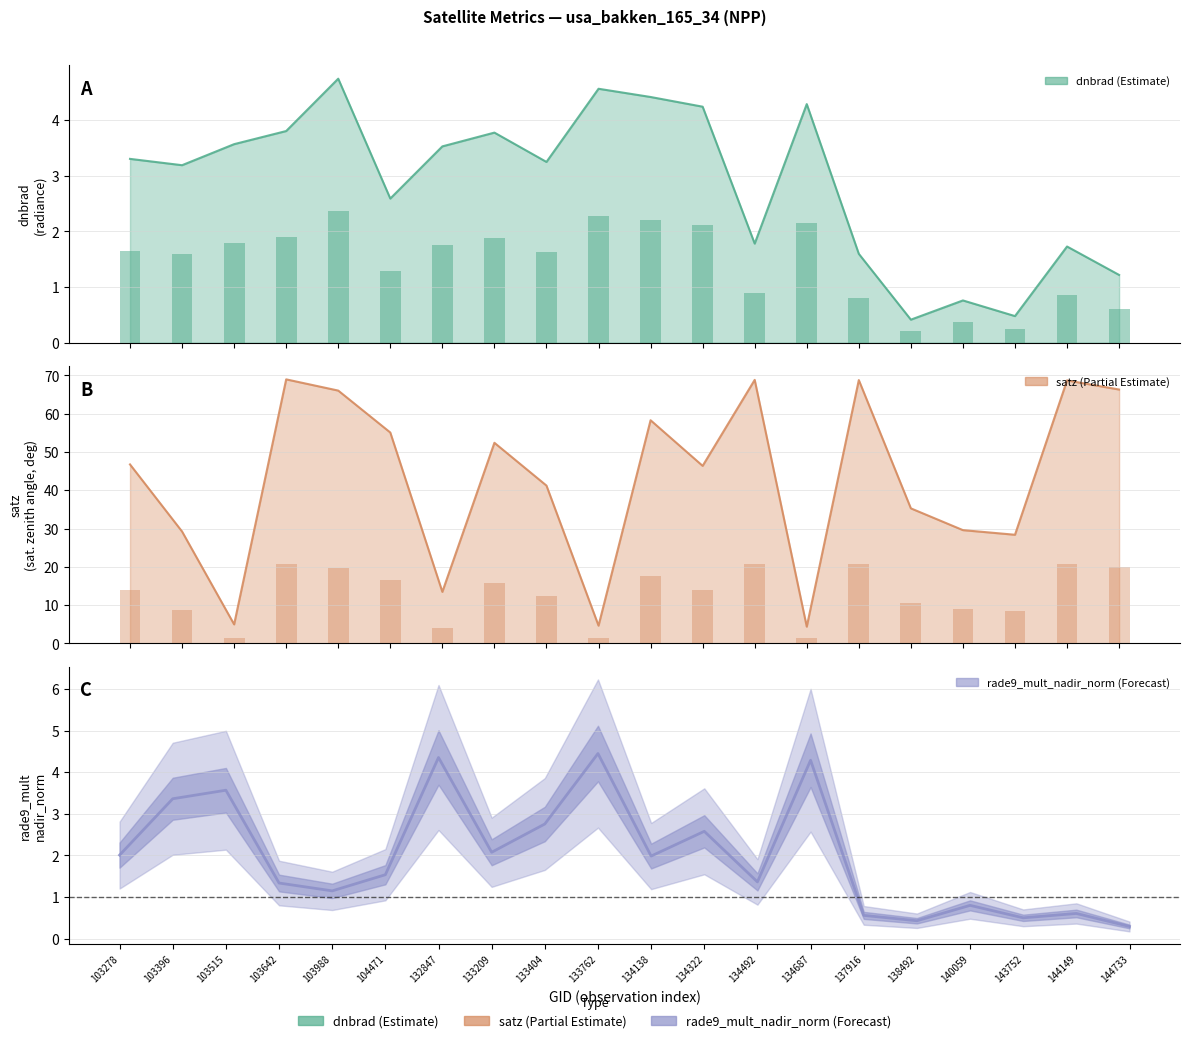

Reading left to right, list all the values displayed in this chart.

103278=2.0	103396=3.4	103515=3.6	103642=1.3	103988=1.2	104471=1.5	132847=4.4	133209=2.1	133404=2.8	133762=4.4	134138=2.0	134322=2.6	134492=1.4	134687=4.3	137916=0.6	138492=0.4	140059=0.8	143752=0.5	144149=0.6	144733=0.3